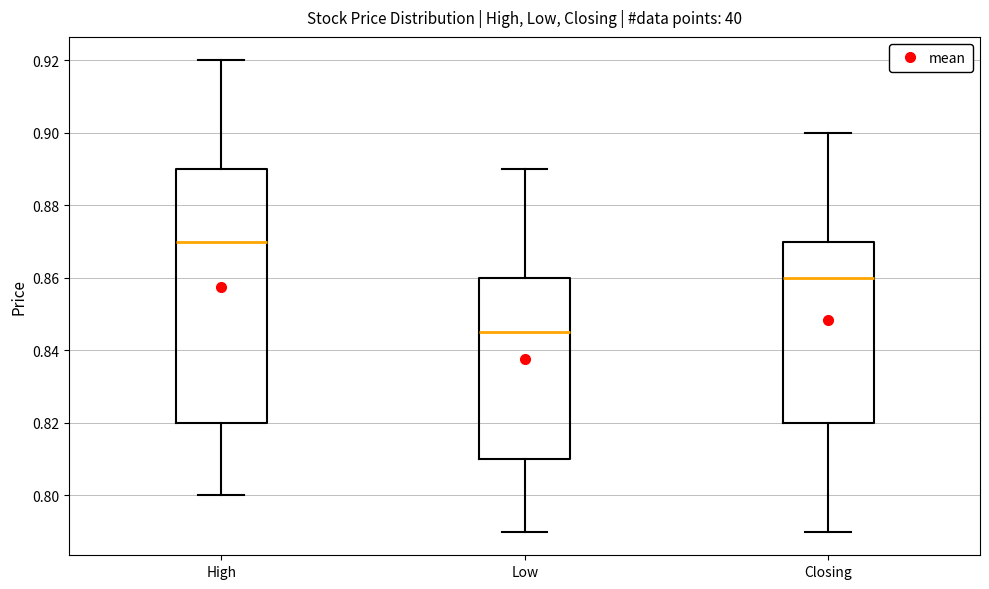

Where is the lower edge of the box for Closing on the y-axis? The values are not printed on the chart, so give them approximately, as read against the axis.

0.820